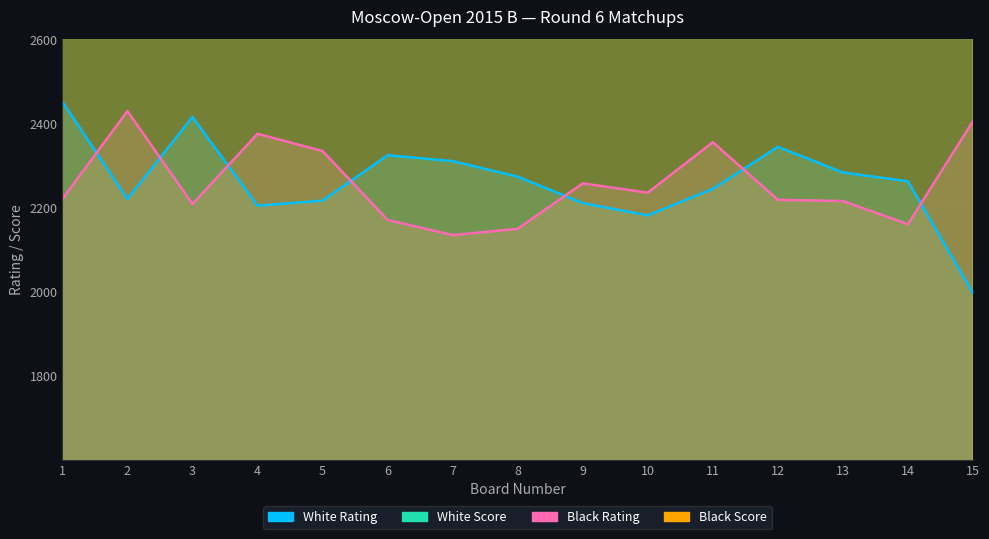

At which label does Black Rating reach its minimum?

7